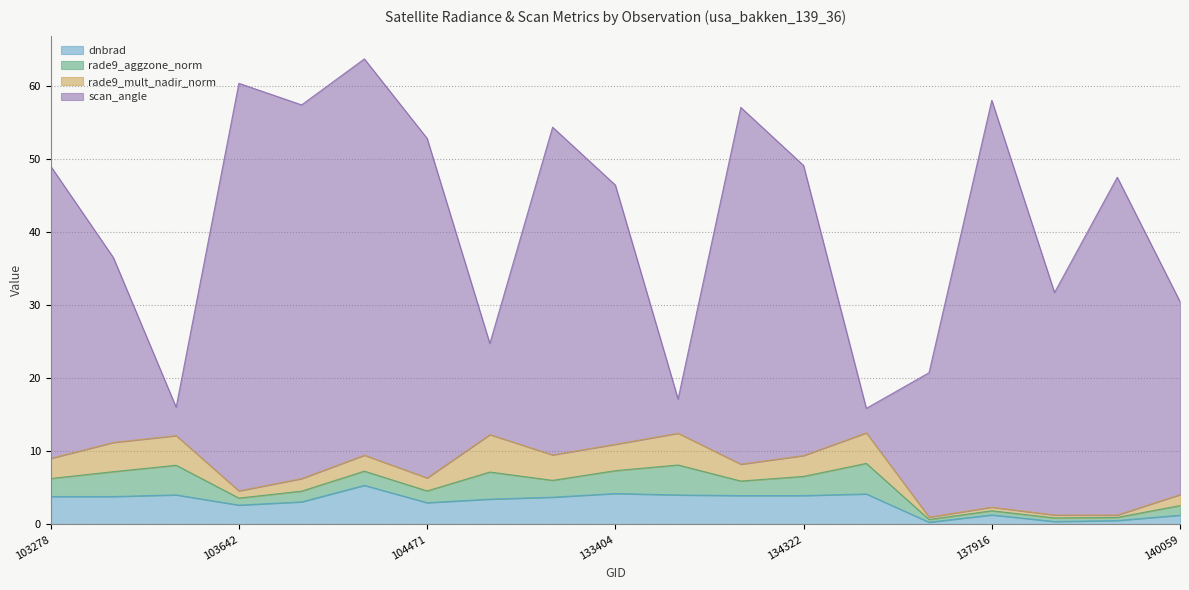

What is the difference between the maximum and minimum values in the rade9_aggzone_norm series?

3.8